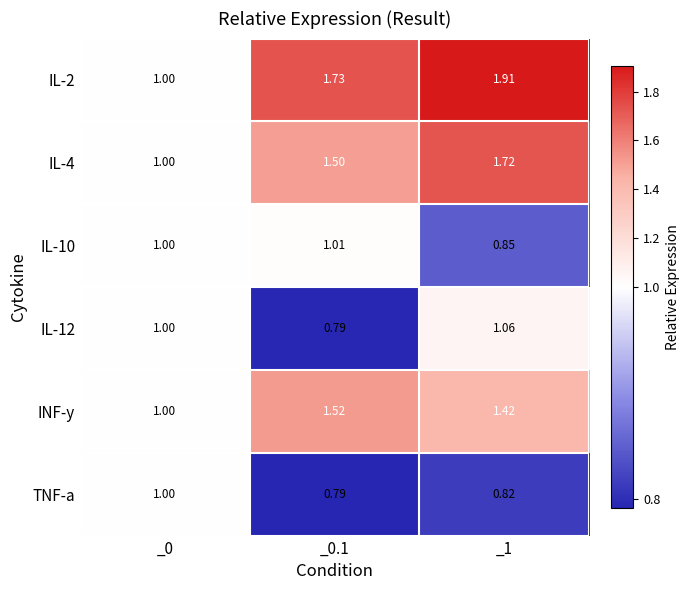

Is the value of TNF-a at _0 greater than the value of IL-2 at _0.1?

No